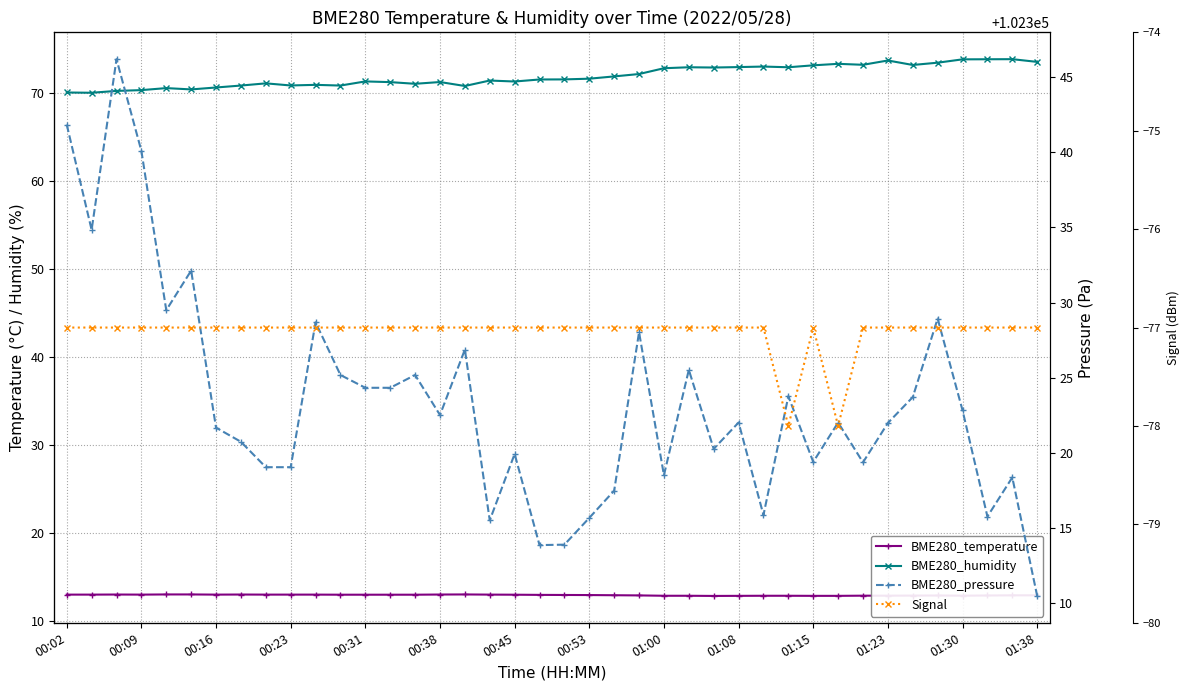

What is the maximum value shown in the chart?

102346.2